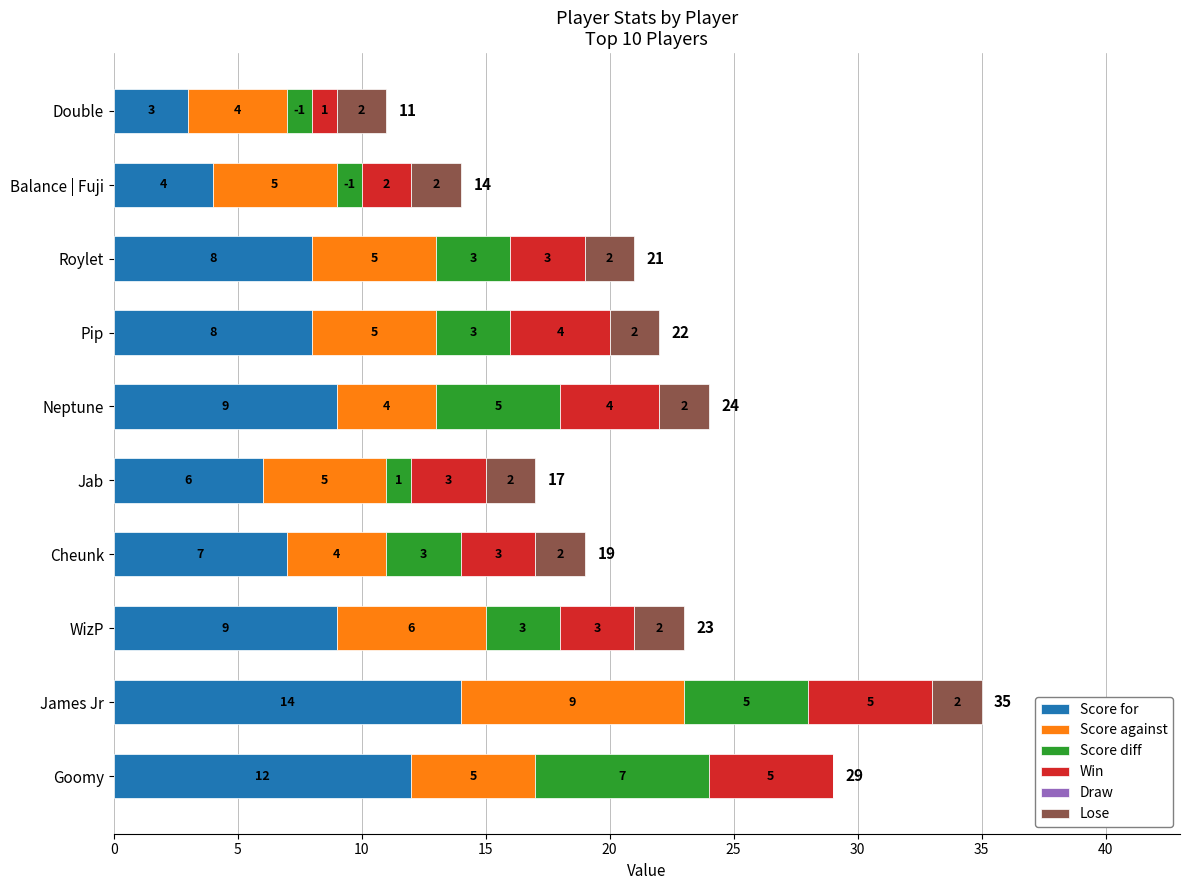

What is the approximate value of Score for at Roylet, to the nearest 5?

10